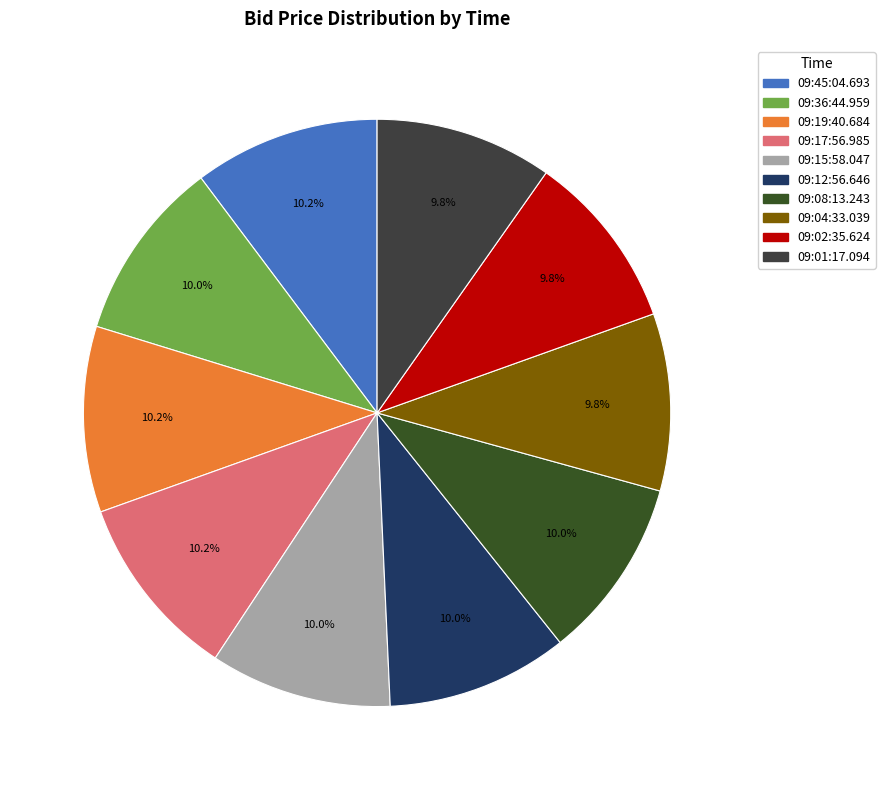

Does 09:12:56.646 represent more than half of the total?

No